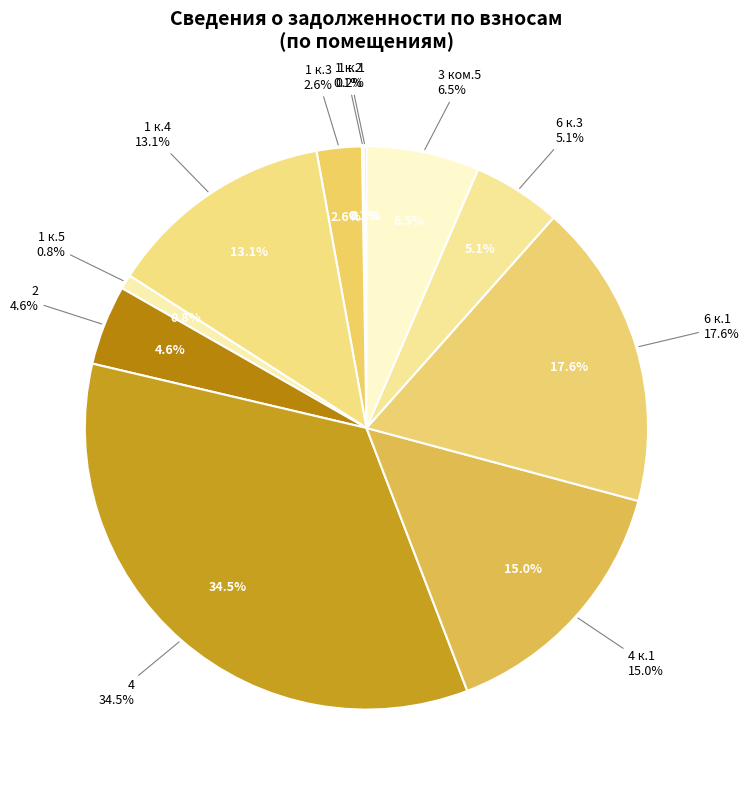

Does any single category account for the majority?

No